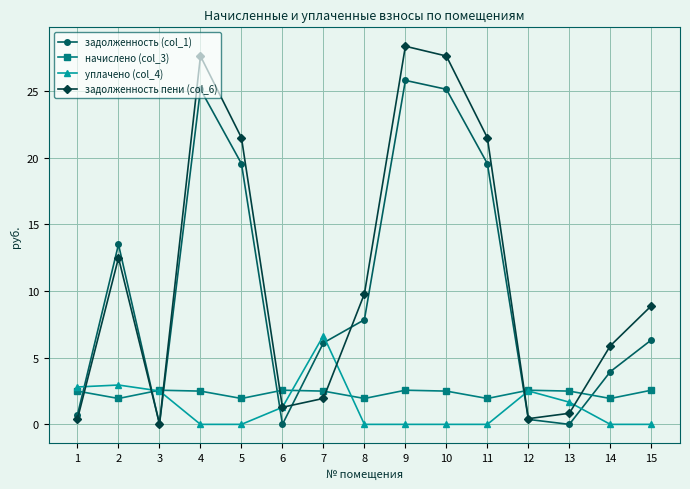

What is the average value of the уплачено (col_4) series?

1.4